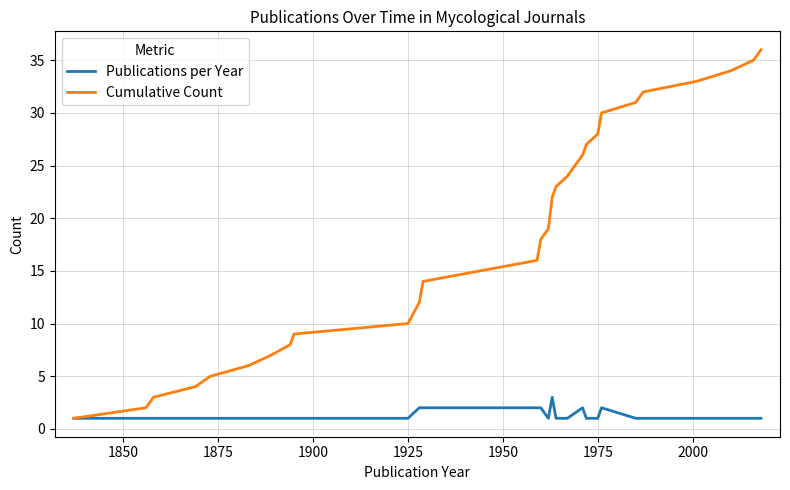

Rank the series by their maximum value, from lowest to highest.

Publications per Year, Cumulative Count